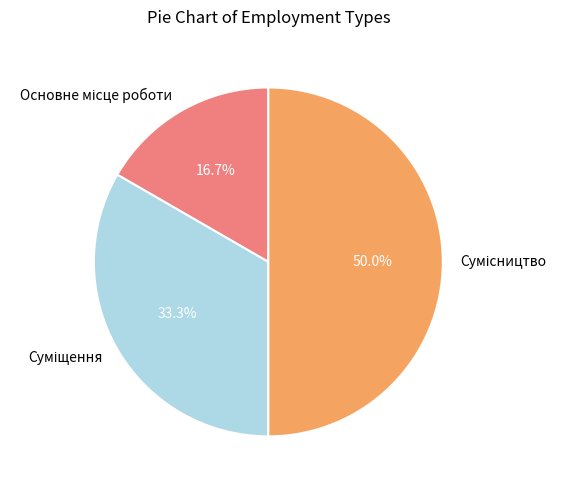

To the nearest percent, what percentage of the pie is Сумісництво?

50%